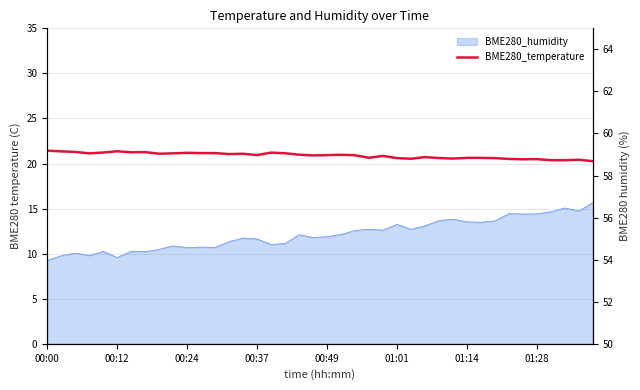

What position from the left is 28?

29